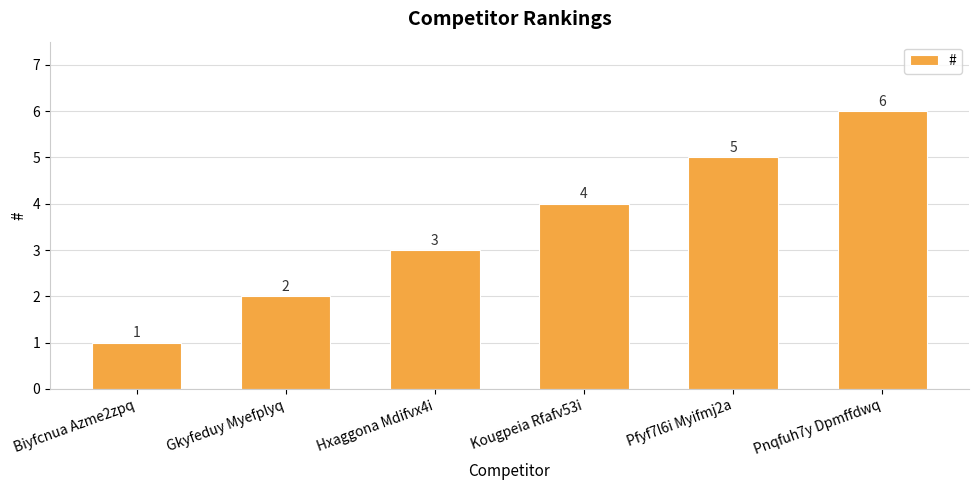

Between Gkyfeduy Myefplyq and Pfyf7l6i Myifmj2a, which is larger?

Pfyf7l6i Myifmj2a